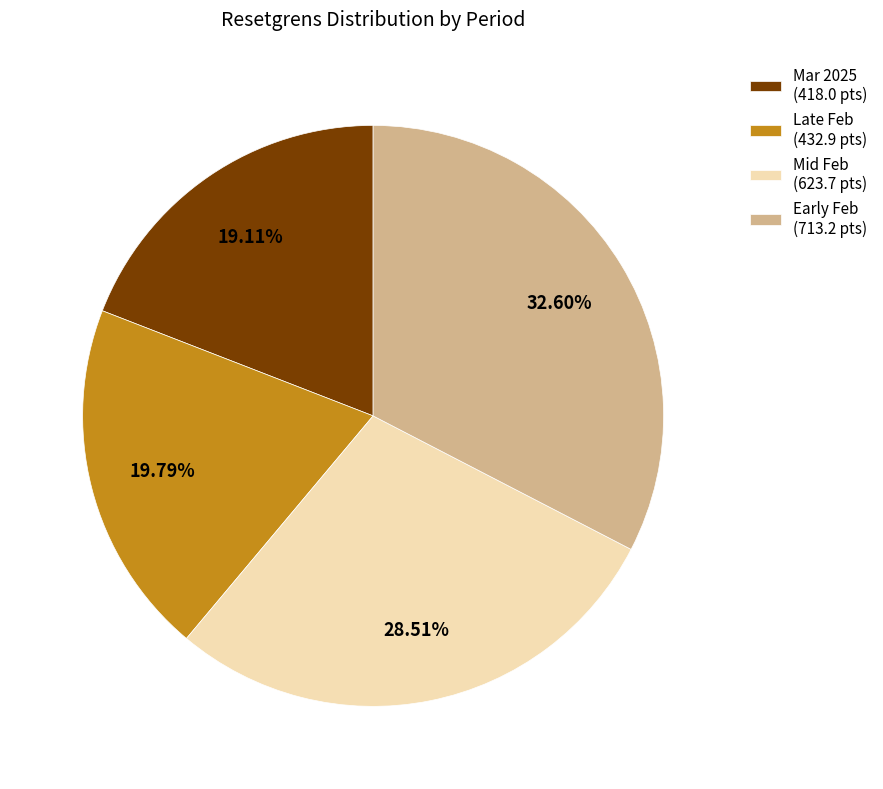

Does Mar 2025 (418.0 pts) represent more than half of the total?

No